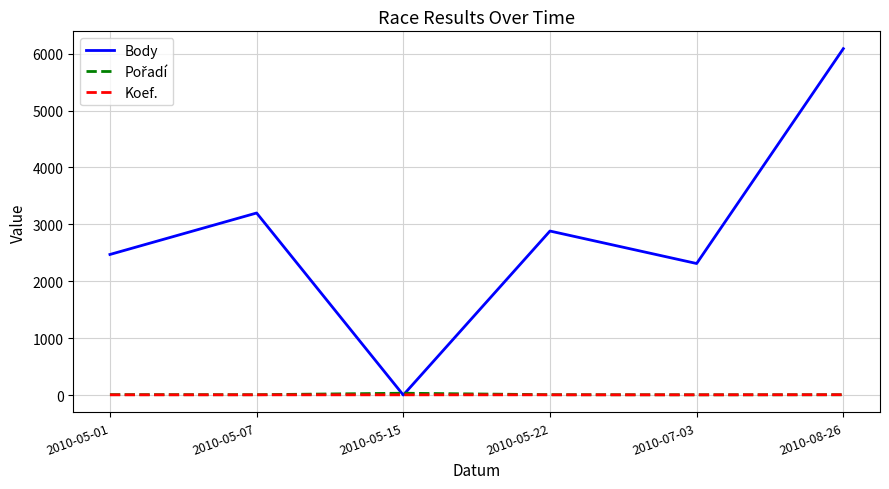

Which series has the widest spread of values?

Body